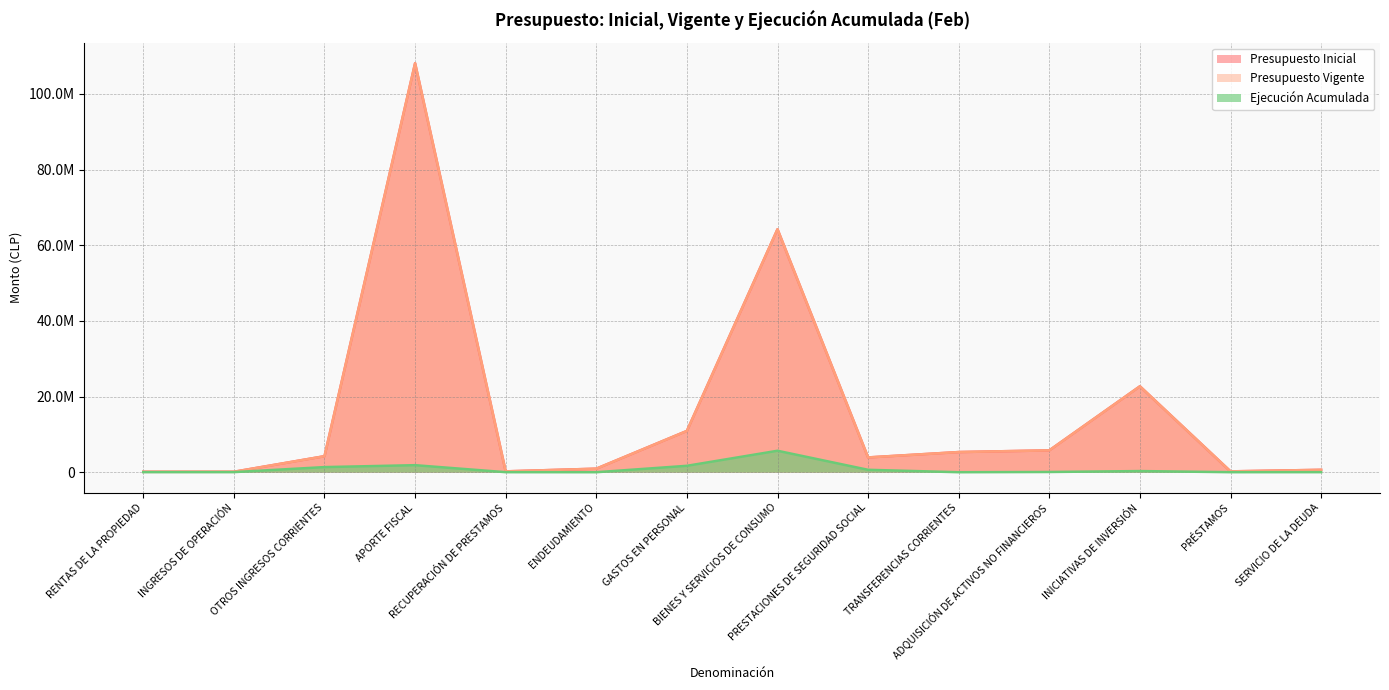

True or false: Ejecución Acumulada has a value of 2607 at PRÉSTAMOS.

False